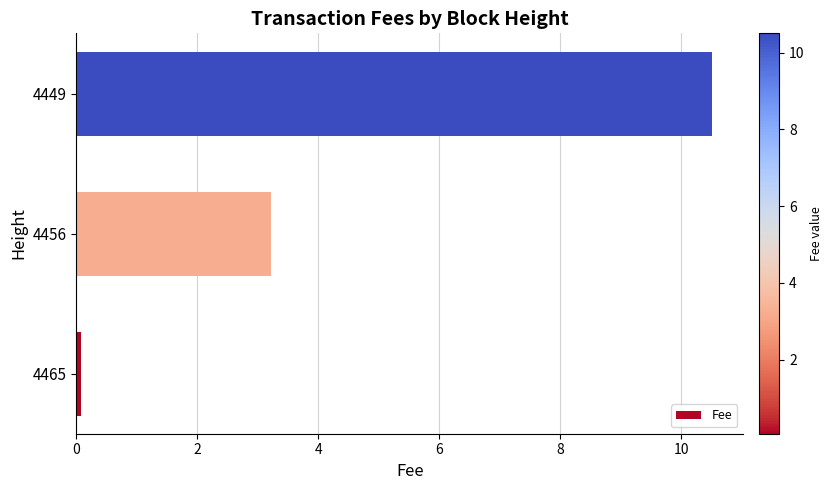

Reading top to bottom, what are all the values shown in this chart?

4449=10.5	4456=3.2	4465=0.1